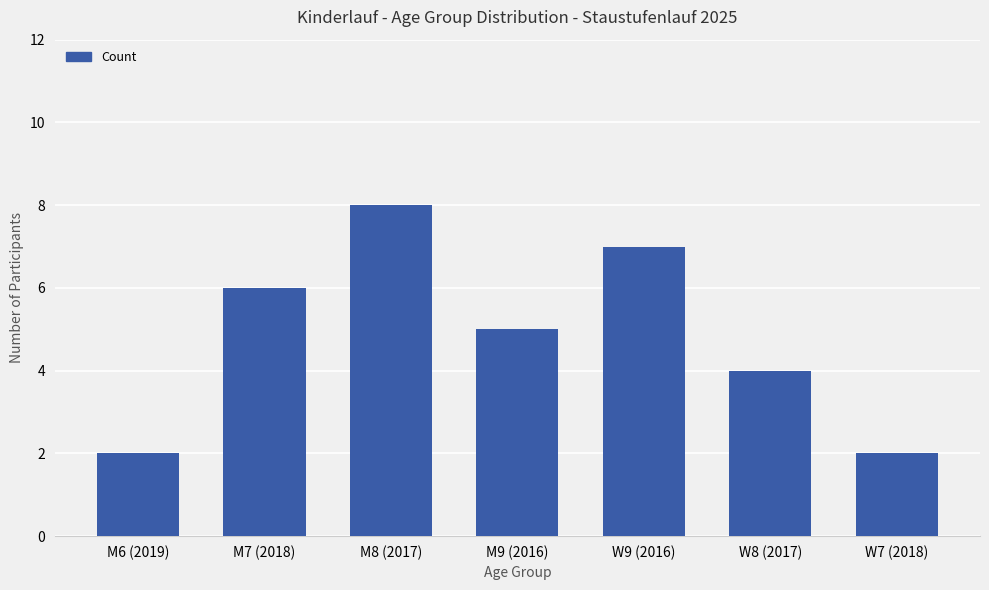

What is the difference between the second highest and second lowest values?

5